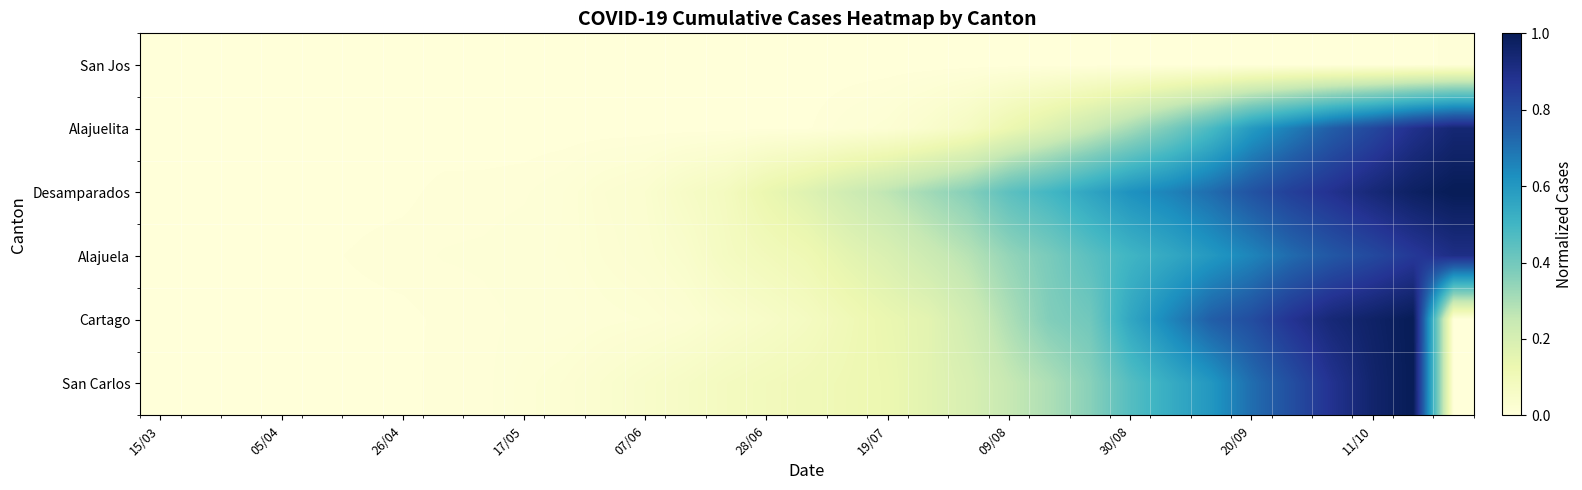

At how many categories does at least one series exceed 0?

33